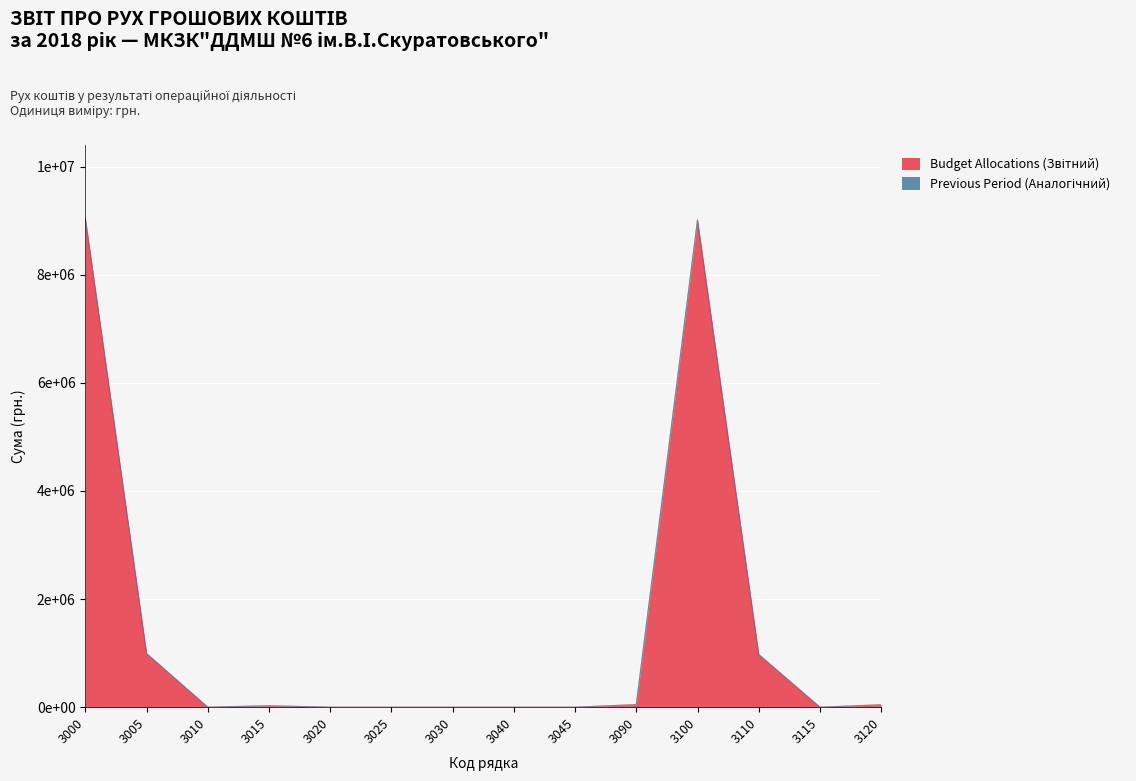

Does the chart display data point markers on the line(s)?

No